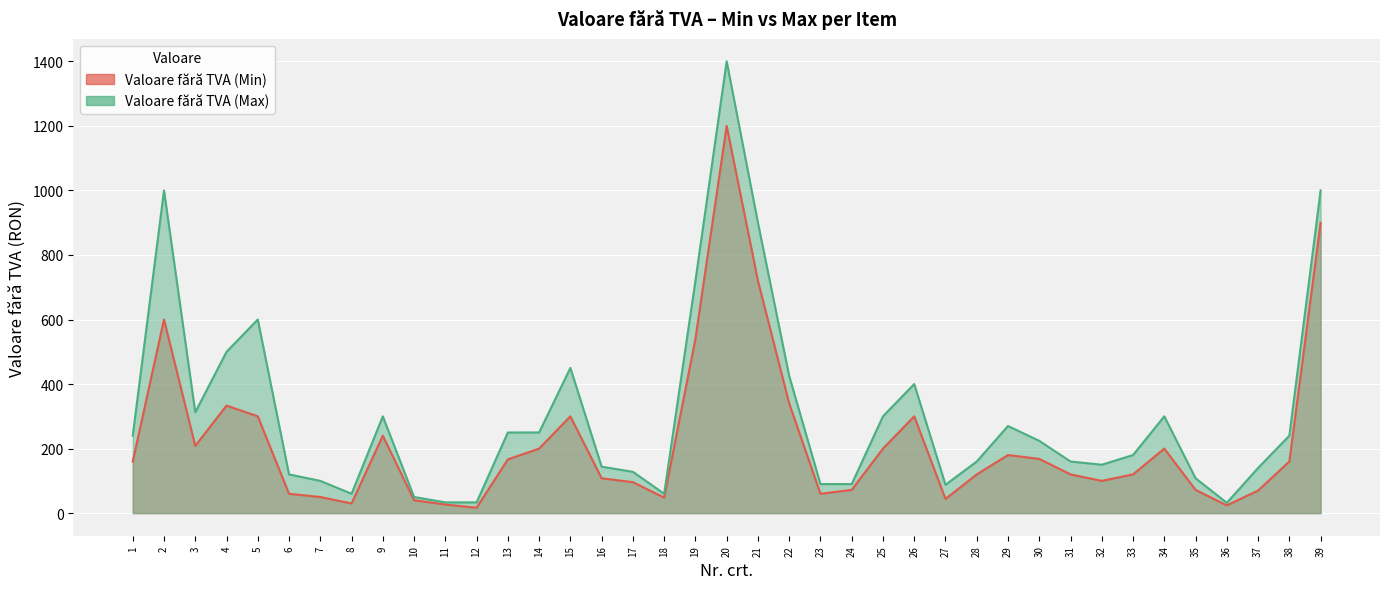

In Valoare fără TVA (Min), how many points are lower than both neighbors (excluding endpoints)?

8